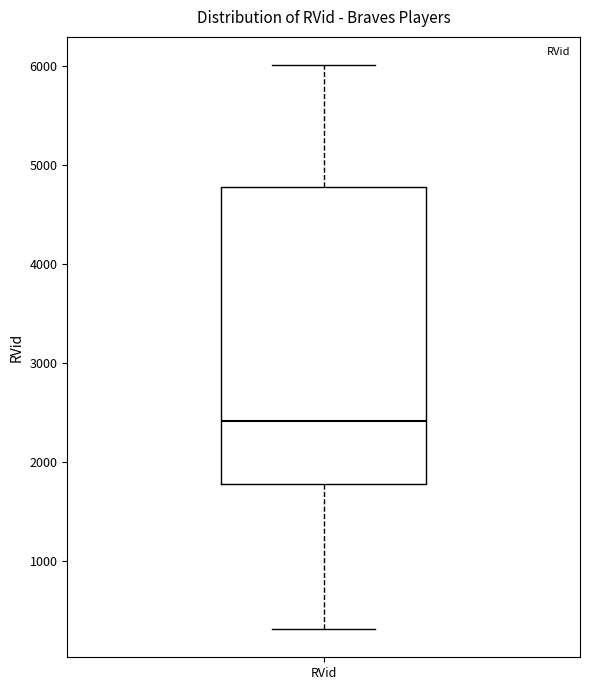

Read this box plot against the y-axis: the position of the median line, the range covered by the box, and the ends of both whiskers. The values are not printed on the chart, so give them approximately, as read against the axis.

median 2400, box 1800 to 4800, whiskers 300 to 6000